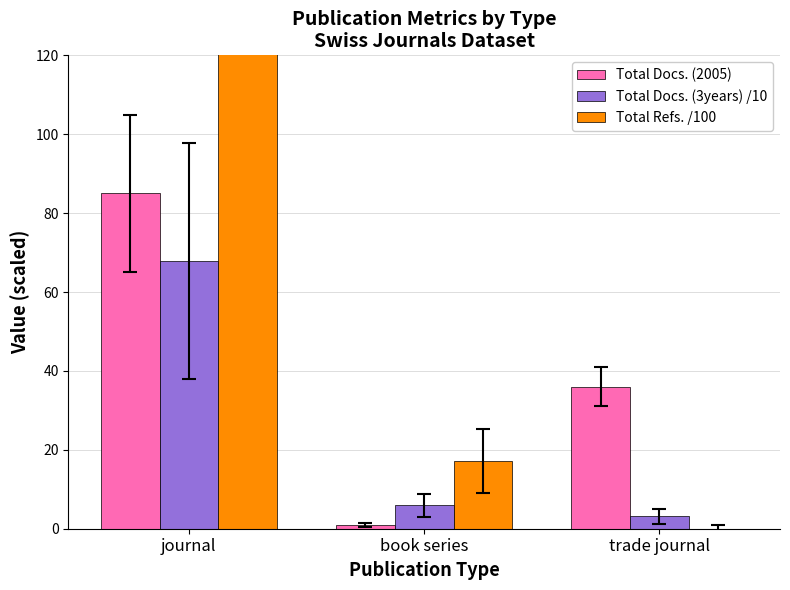

What position from the left is book series?

2